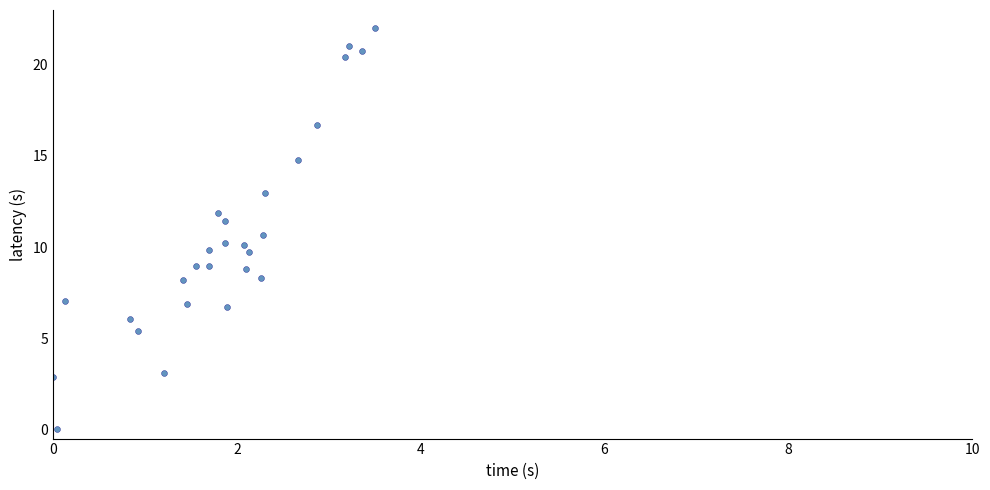

What is the range of X values (max minus min)?

3.5